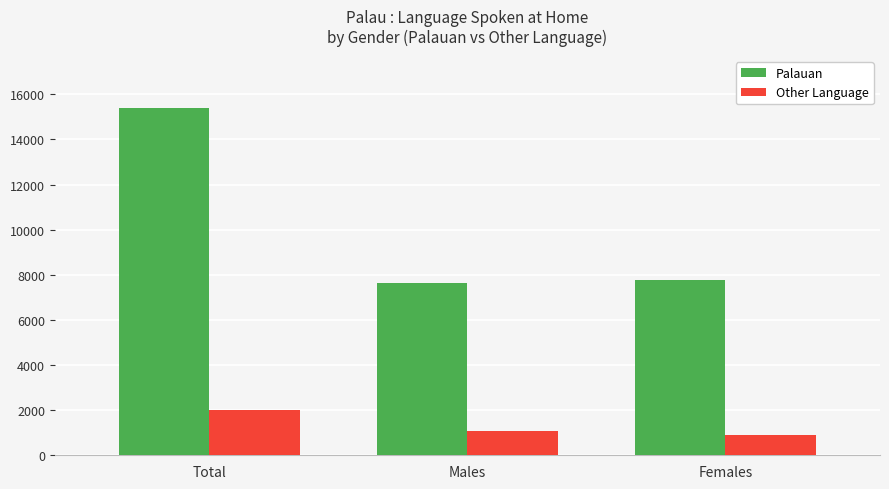

What is the difference between the highest and lowest values at Females?

6840